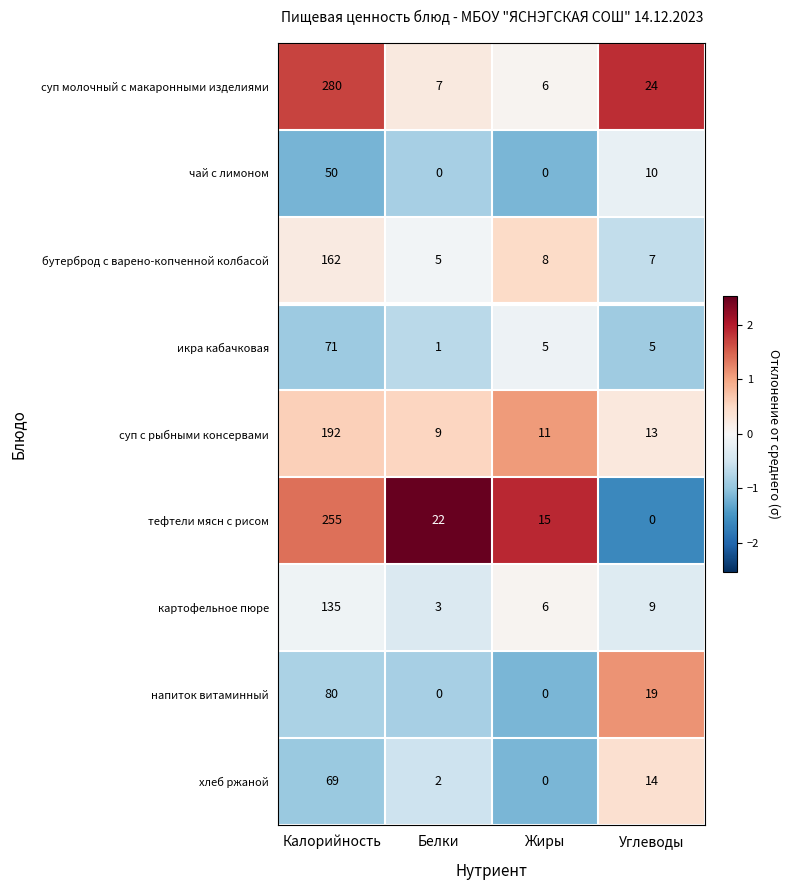

What is the difference between the maximum and minimum values in the хлеб ржаной series?

69